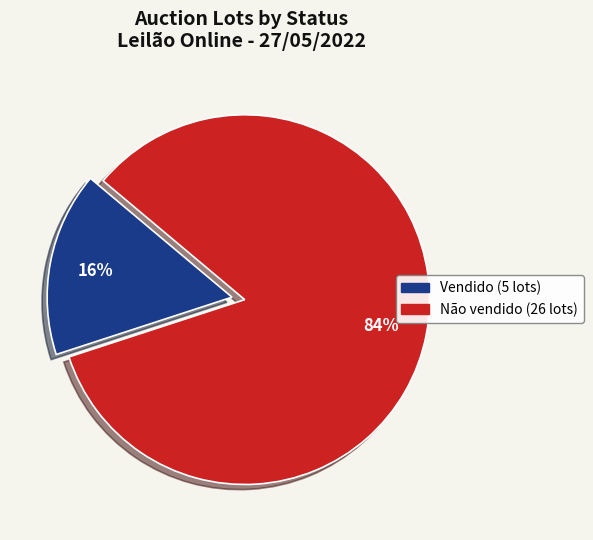

Which slice is the smallest?

Vendido